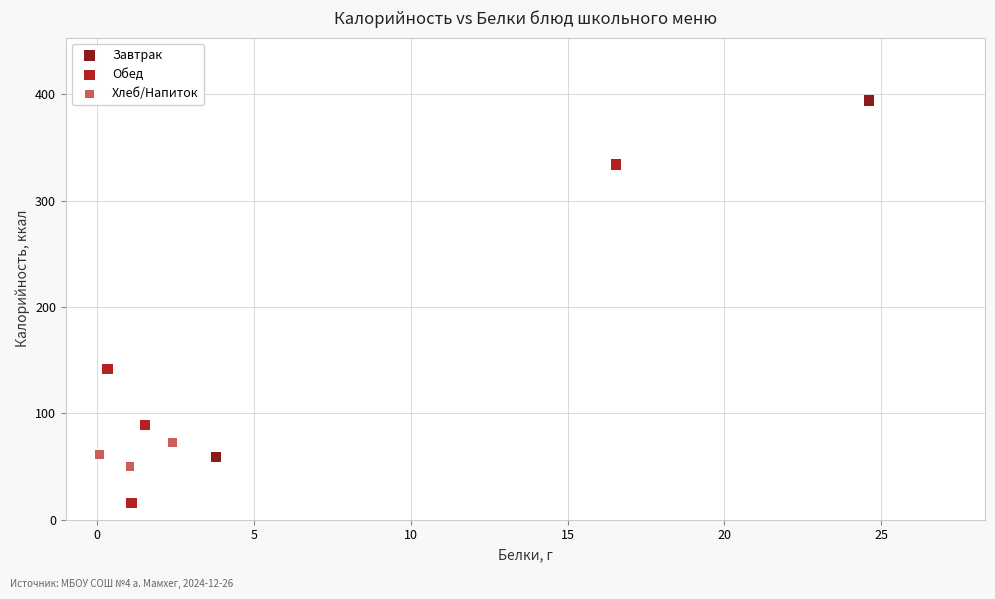

What are all the series names shown in the legend?

Завтрак, Обед, Хлеб/Напиток